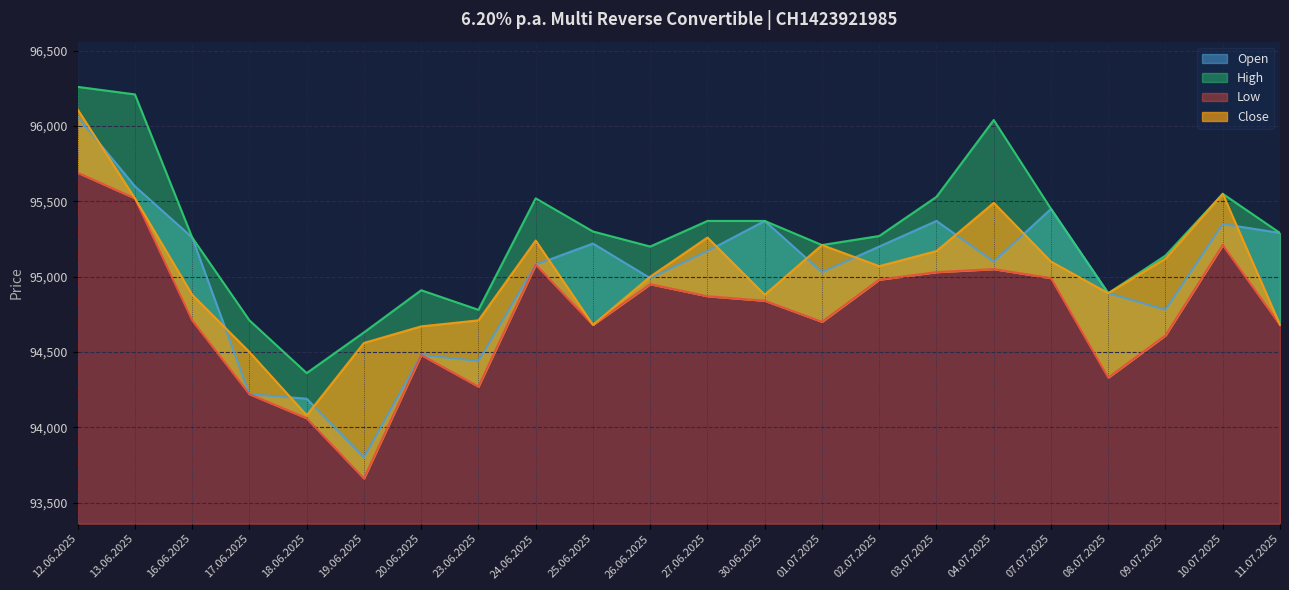

What is the maximum value for High?

96260